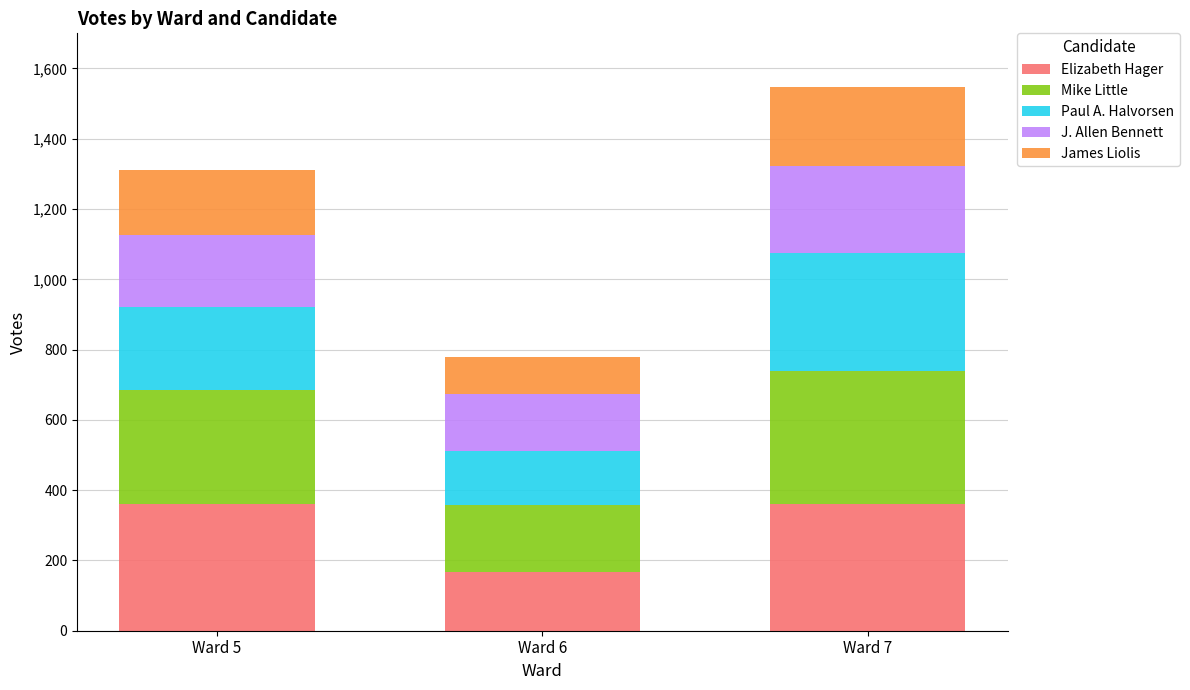

What is the total value across all series at Ward 7?

1548